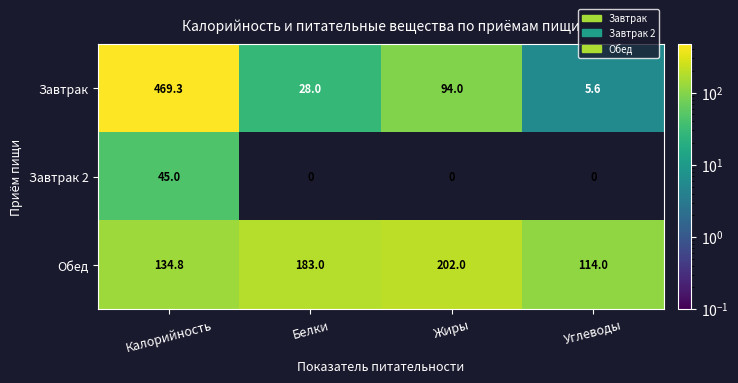

The value of Завтрак at Жиры is 160.3. True or false?

False